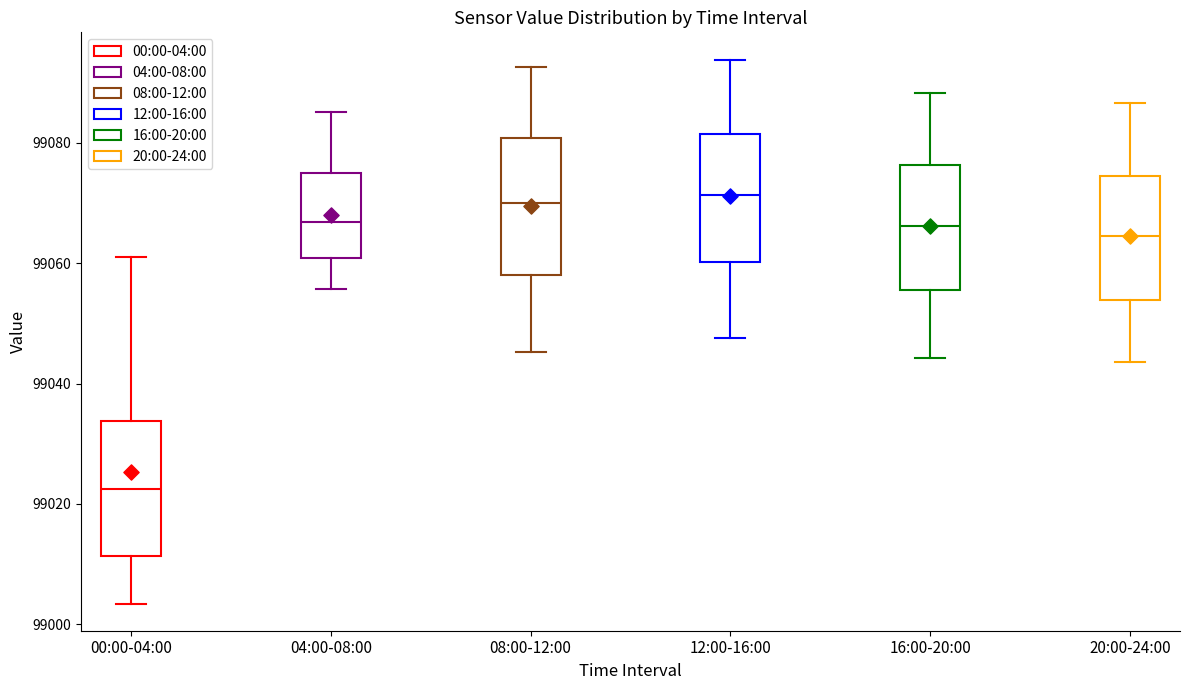

Where does the lower whisker of the box for 00:00-04:00 end on the y-axis? The values are not printed on the chart, so give them approximately, as read against the axis.

99004